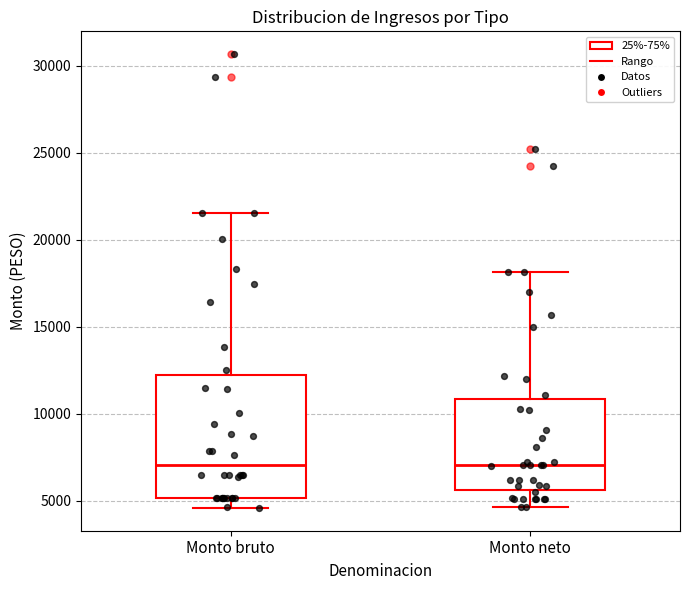

Reading left to right, transcribe this box plot: for each box, give where its median line is, the range the box spans, and where its two whiskers end, as read against the y-axis. The values are not printed on the chart, so give them approximately, as read against the axis.

Monto bruto: median 7000, box 5000 to 12500, whiskers 4500 to 21500
Monto neto: median 7000, box 5500 to 11000, whiskers 4500 to 18000